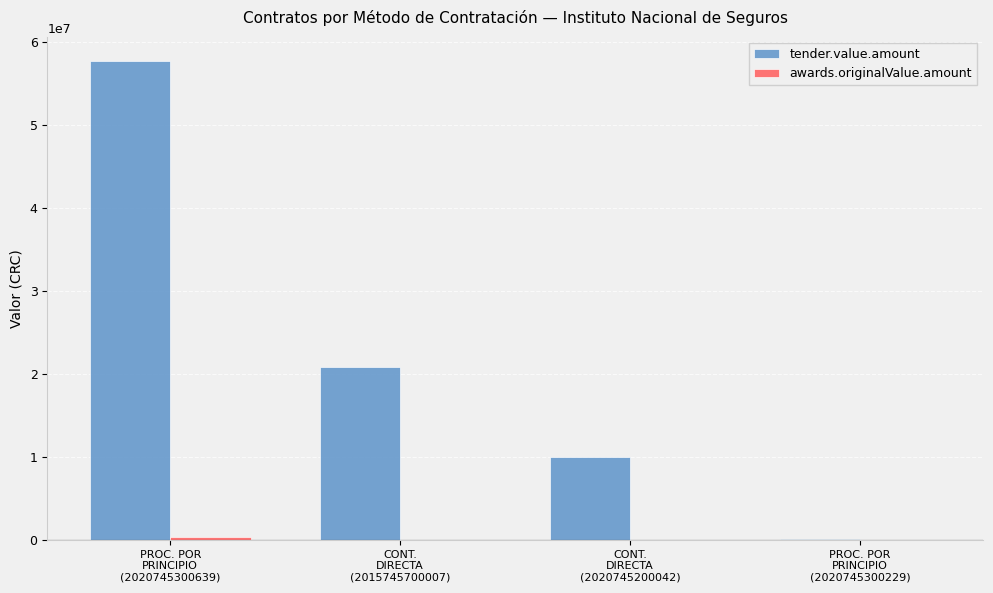

What is the total value across all series at PROC. POR
PRINCIPIO
(2020745300229)?

131498.3